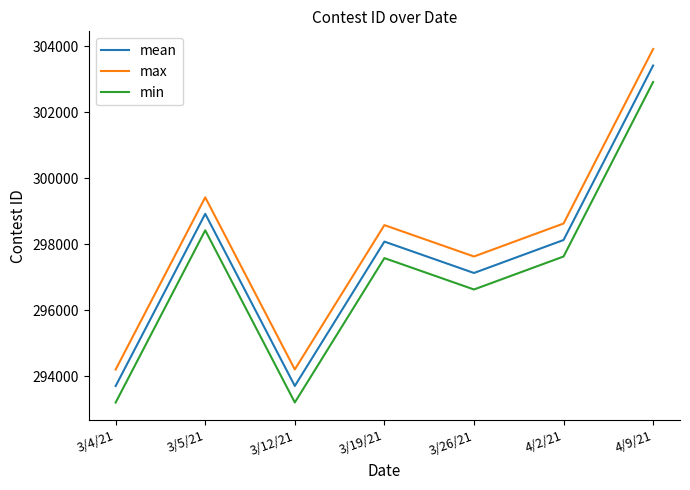

List the series in order of their overall mean, highest first.

max, mean, min